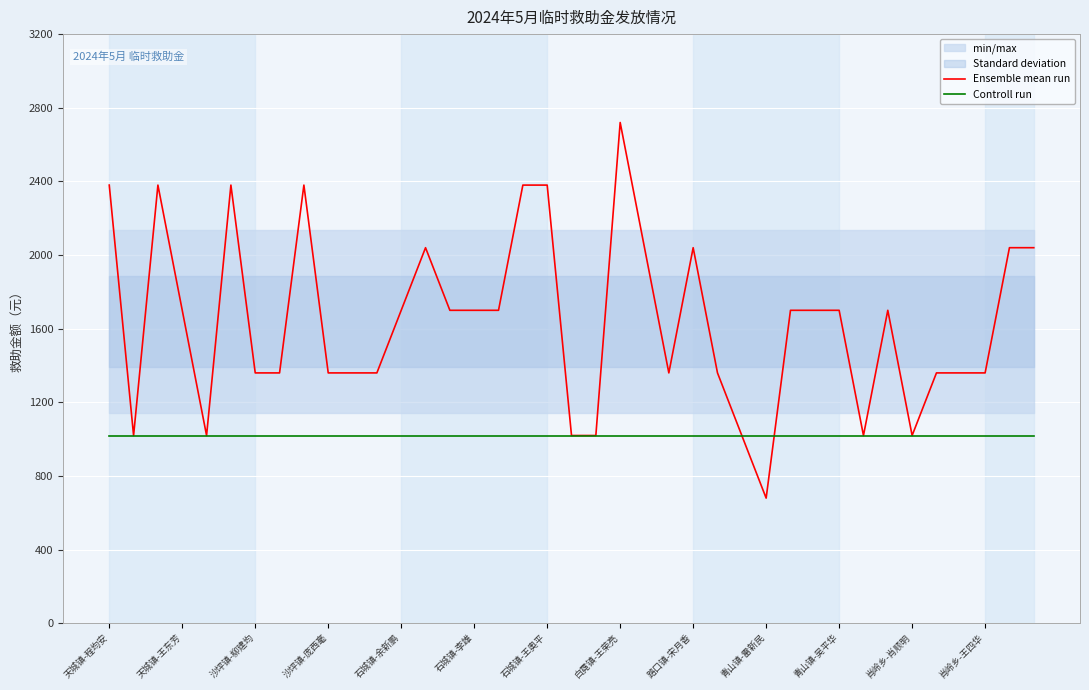

Read the Controll run value at 28.

1020